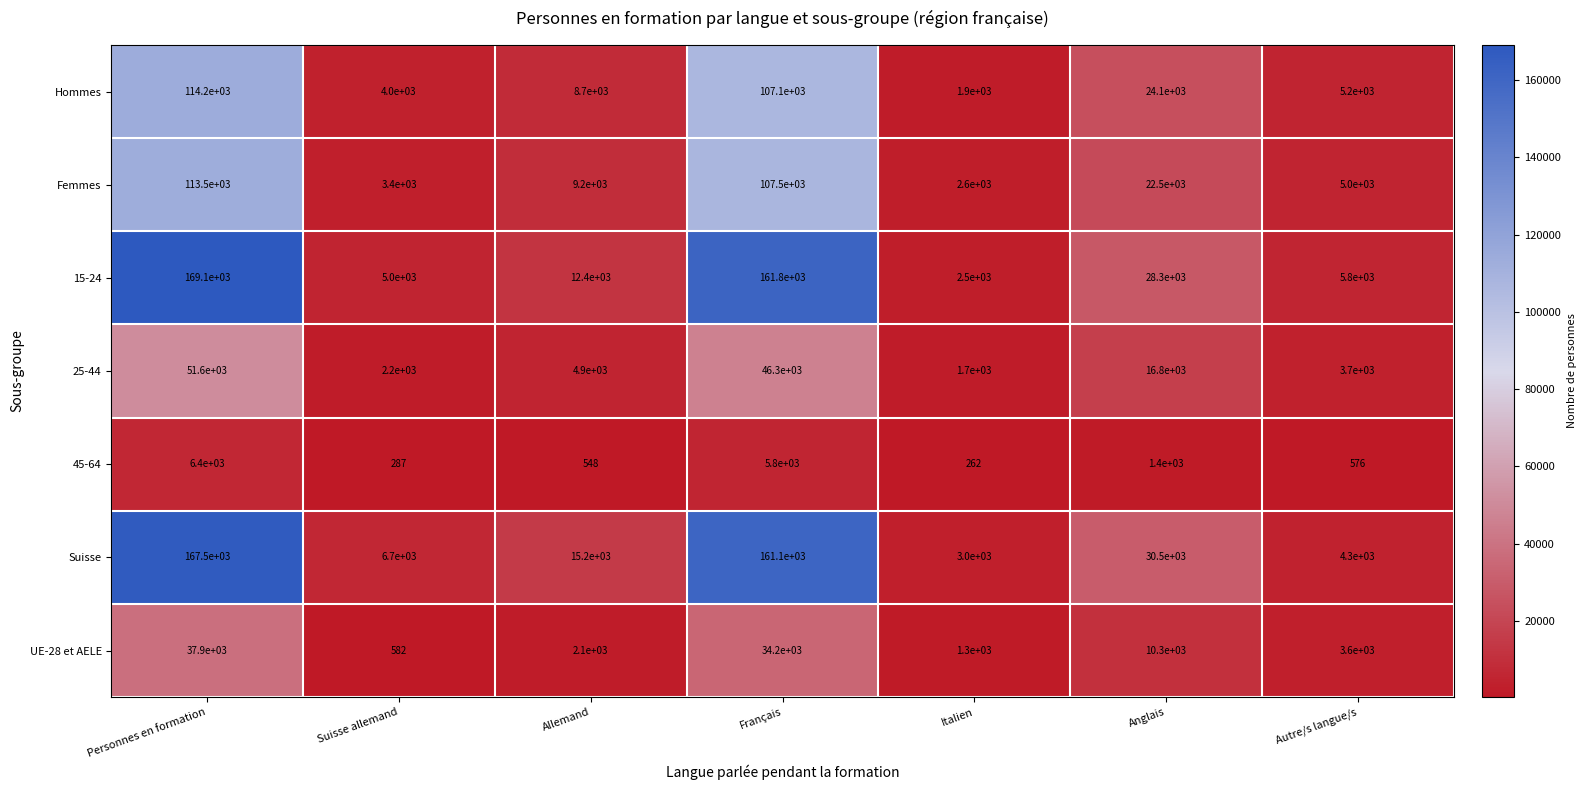

At Anglais, list the series in order from largest to smallest.

Suisse, 15-24, Hommes, Femmes, 25-44, UE-28 et AELE, 45-64